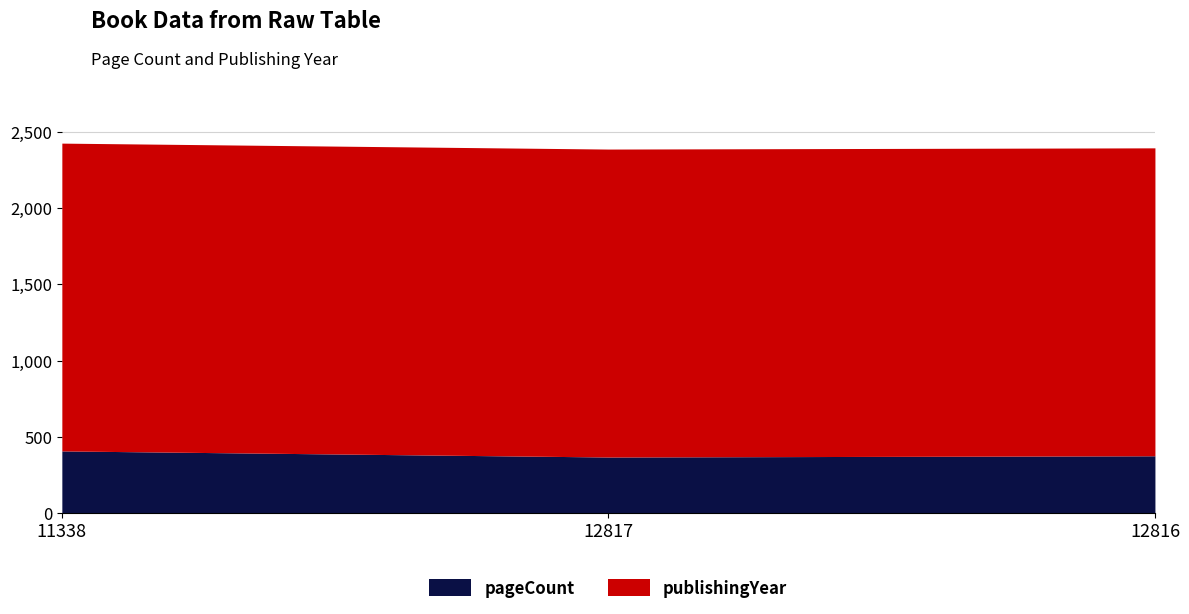

What is the lowest value of the pageCount series?

368